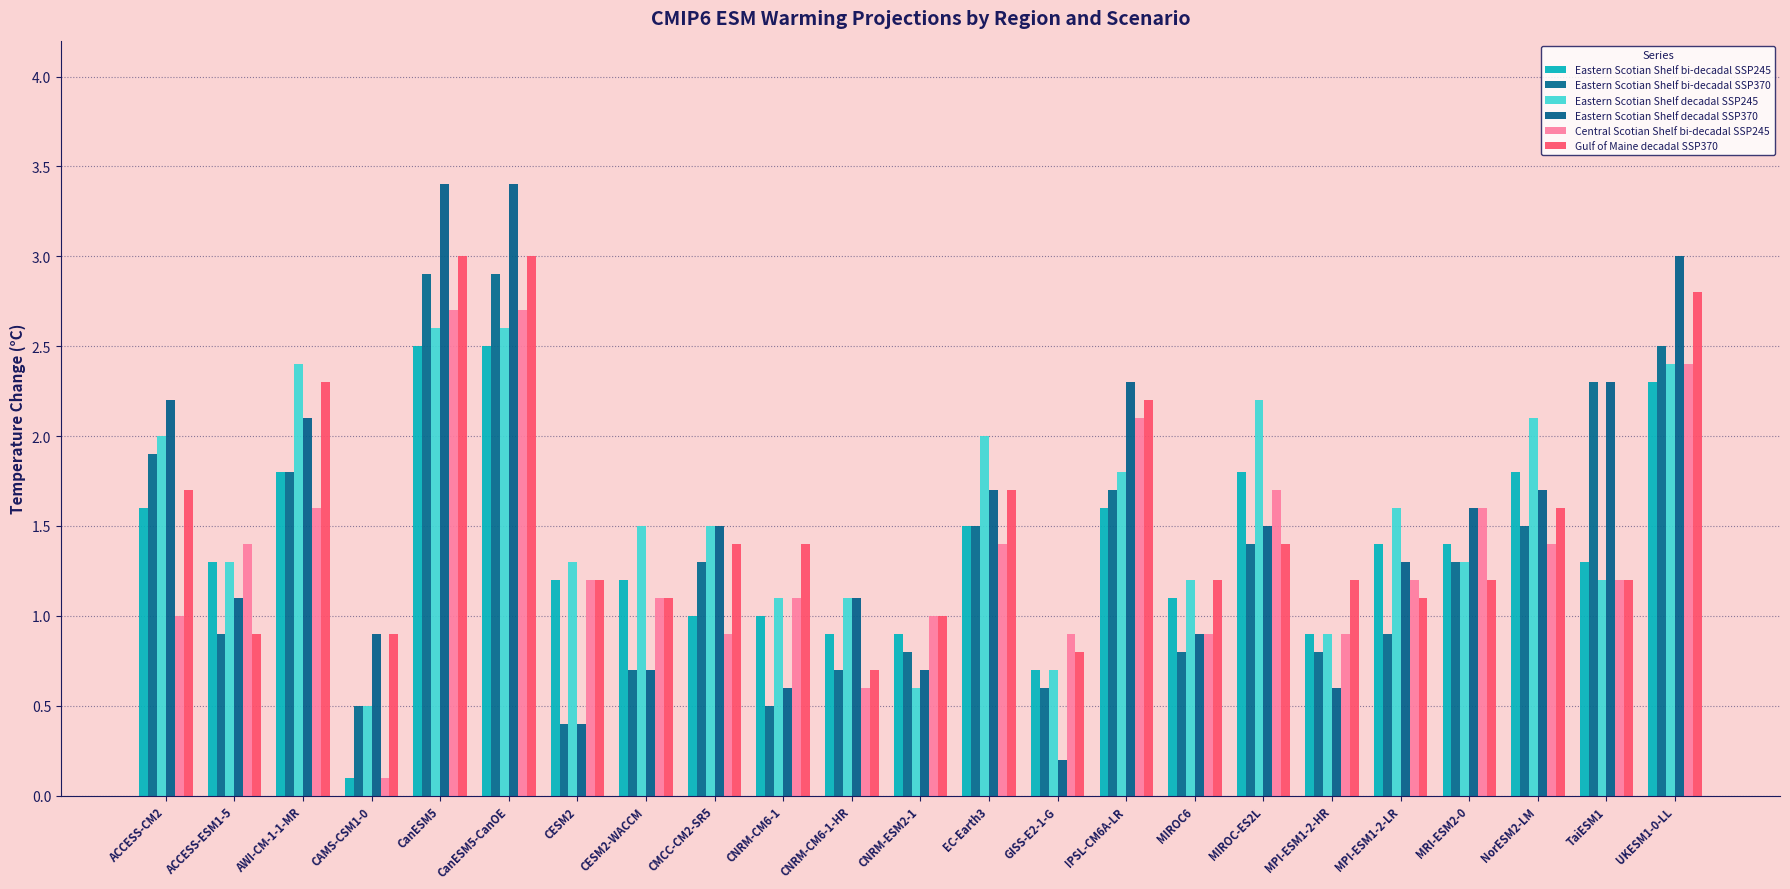

What is the label of the 7th bar from the left?

CESM2